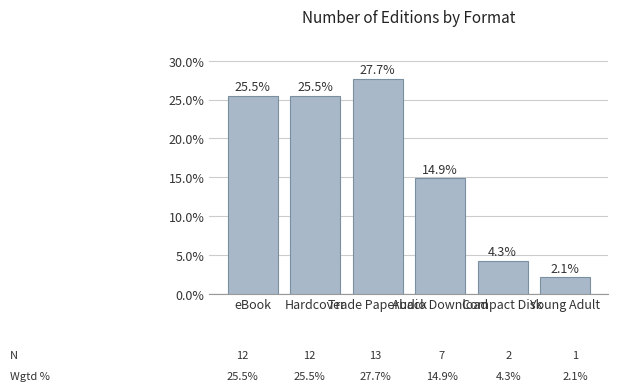

Which label corresponds to the largest value in the chart?

Trade Paperback